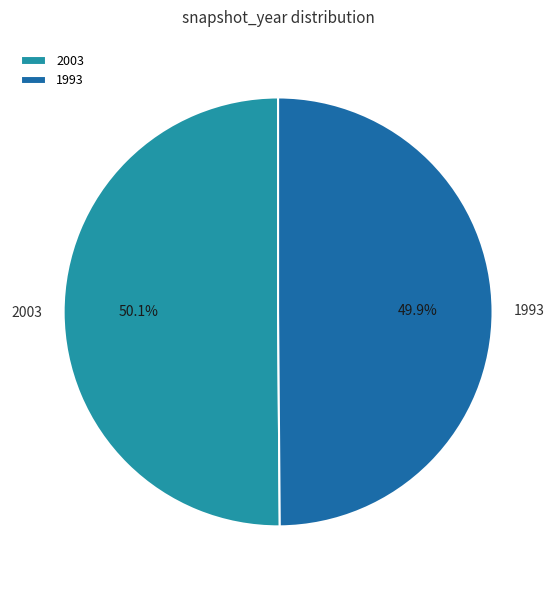

Which slice is the smallest?

1993